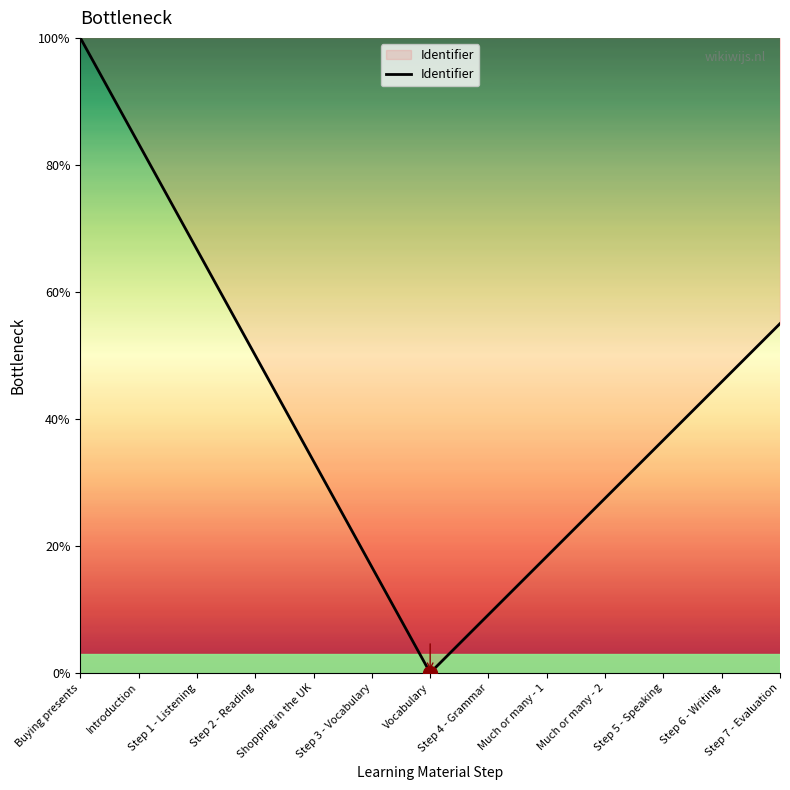

The value at Introduction is 83.3. True or false?

True